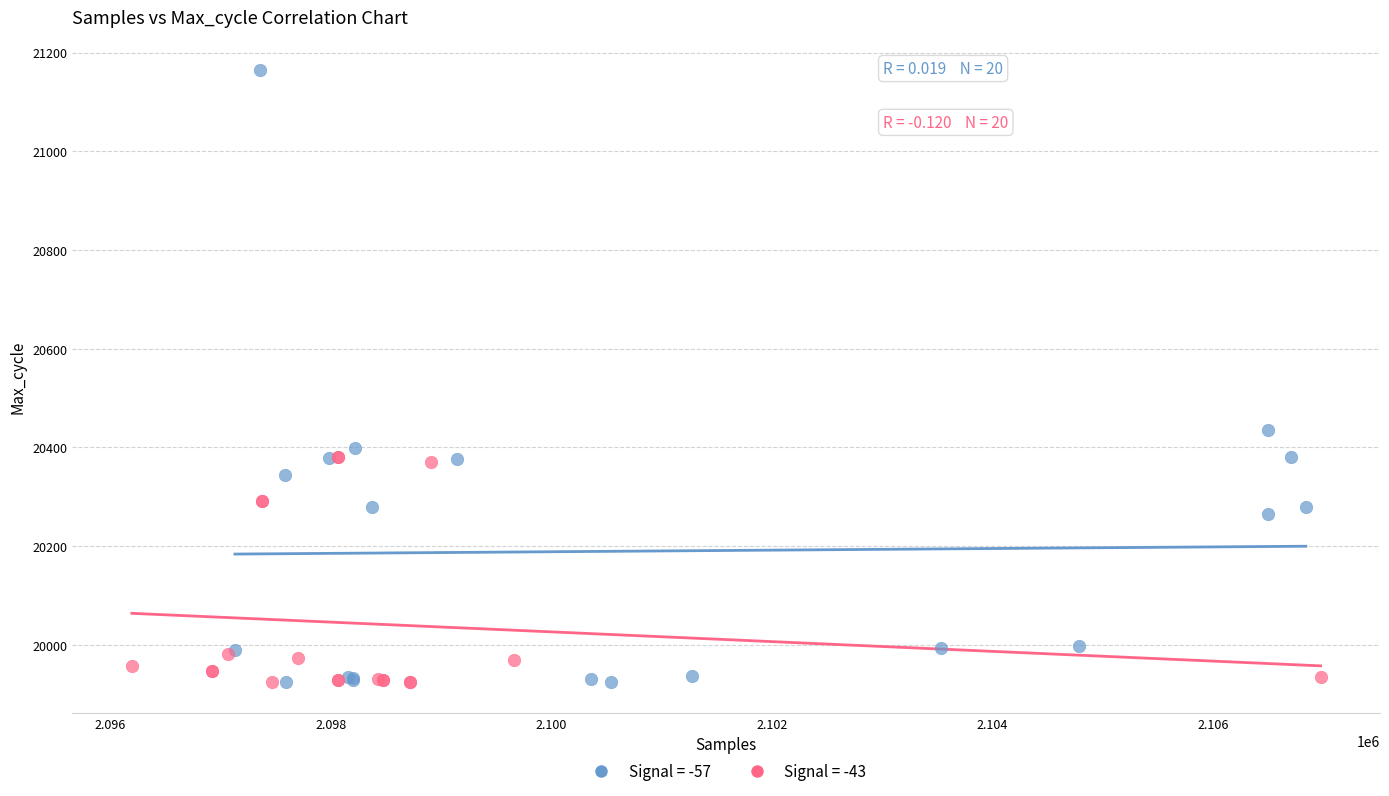

Which series reaches the maximum Y coordinate?

Signal = -57